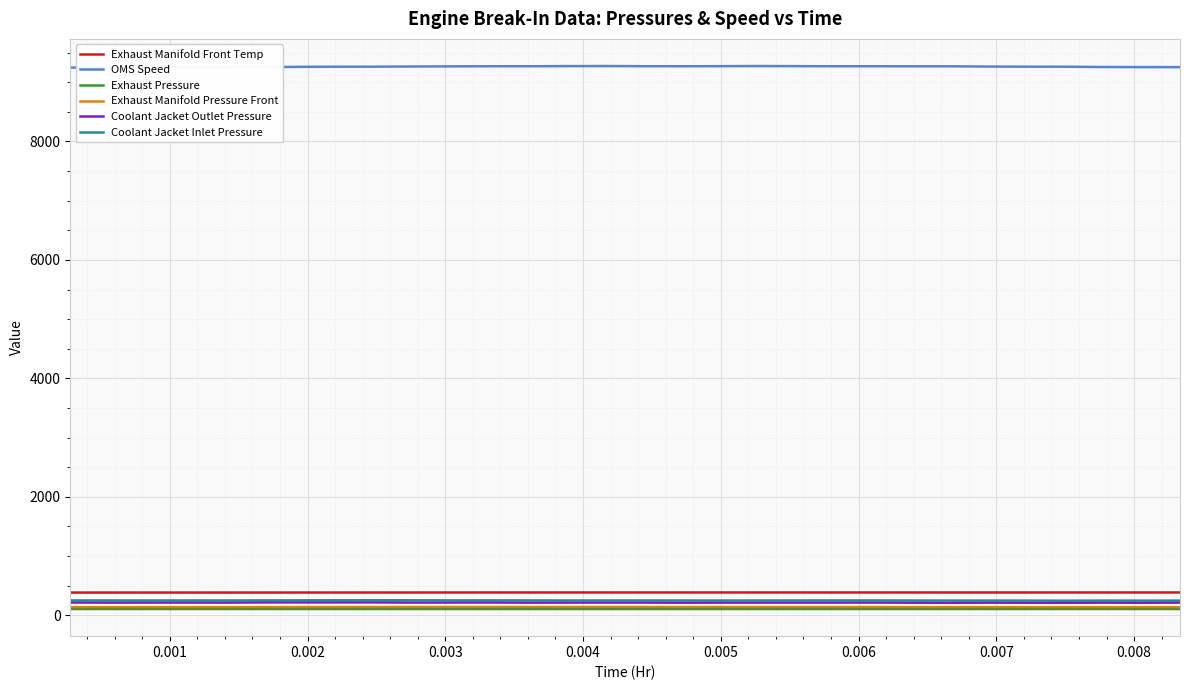

What are all the series names shown in the legend?

Exhaust Manifold Front Temp, OMS Speed, Exhaust Pressure, Exhaust Manifold Pressure Front, Coolant Jacket Outlet Pressure, Coolant Jacket Inlet Pressure